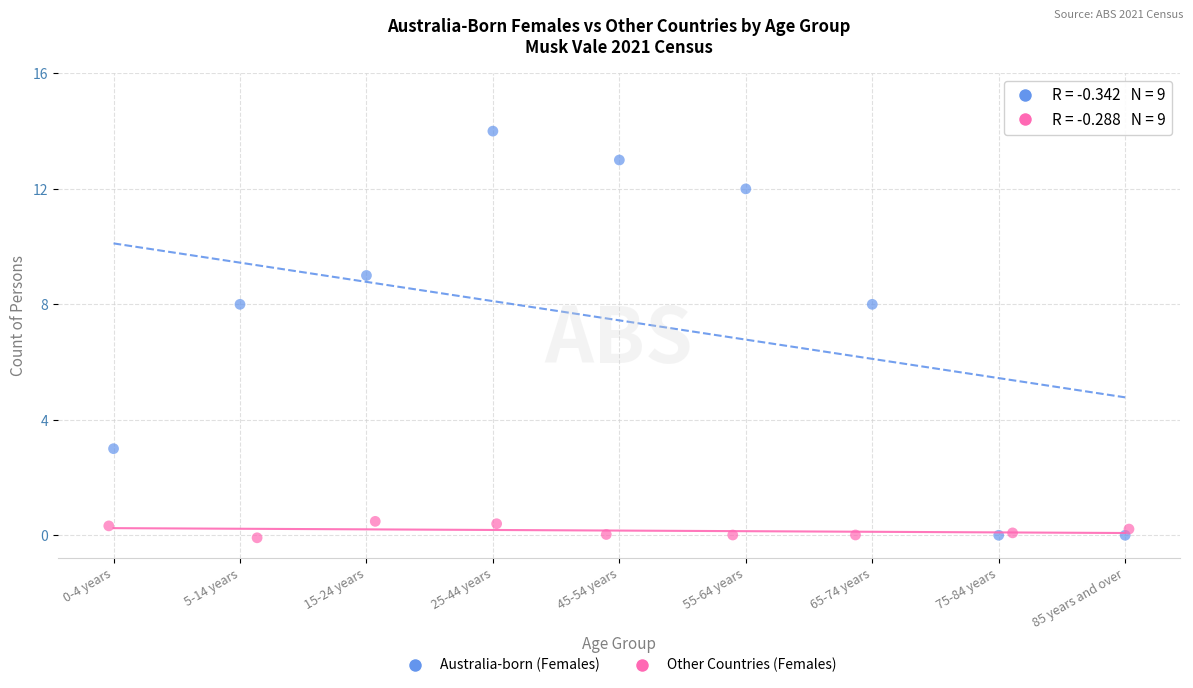

Which series has the widest spread of Y values?

Australia-born (Females)